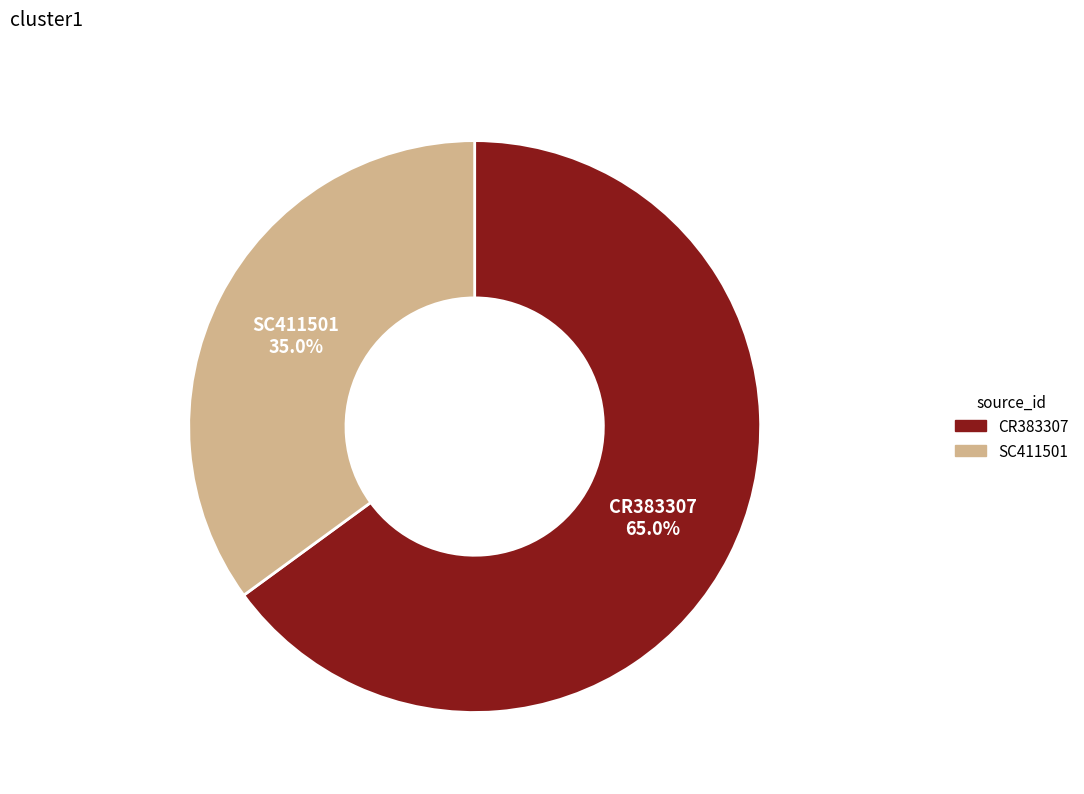

To the nearest percent, what is the average slice percentage?

50%